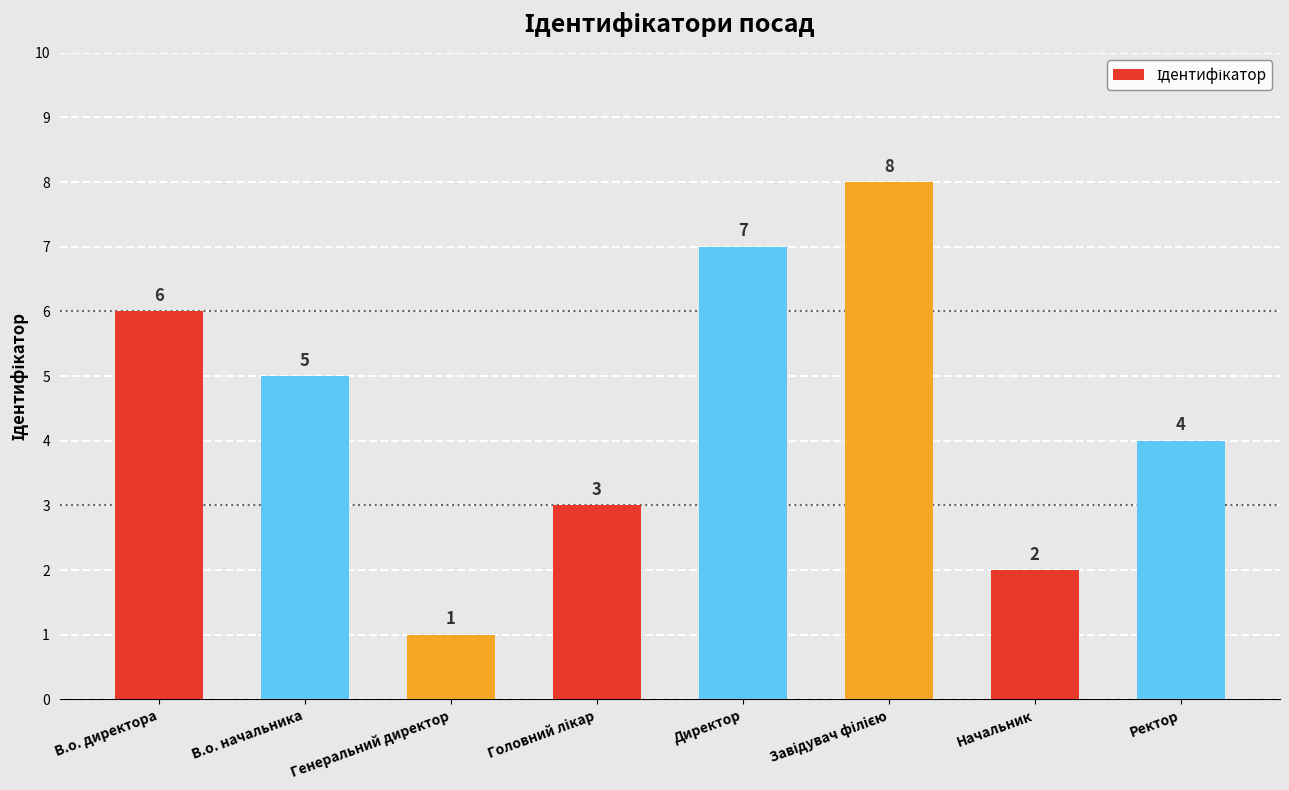

Reading right to left, extract all data points from this chart.

4	2	8	7	3	1	5	6